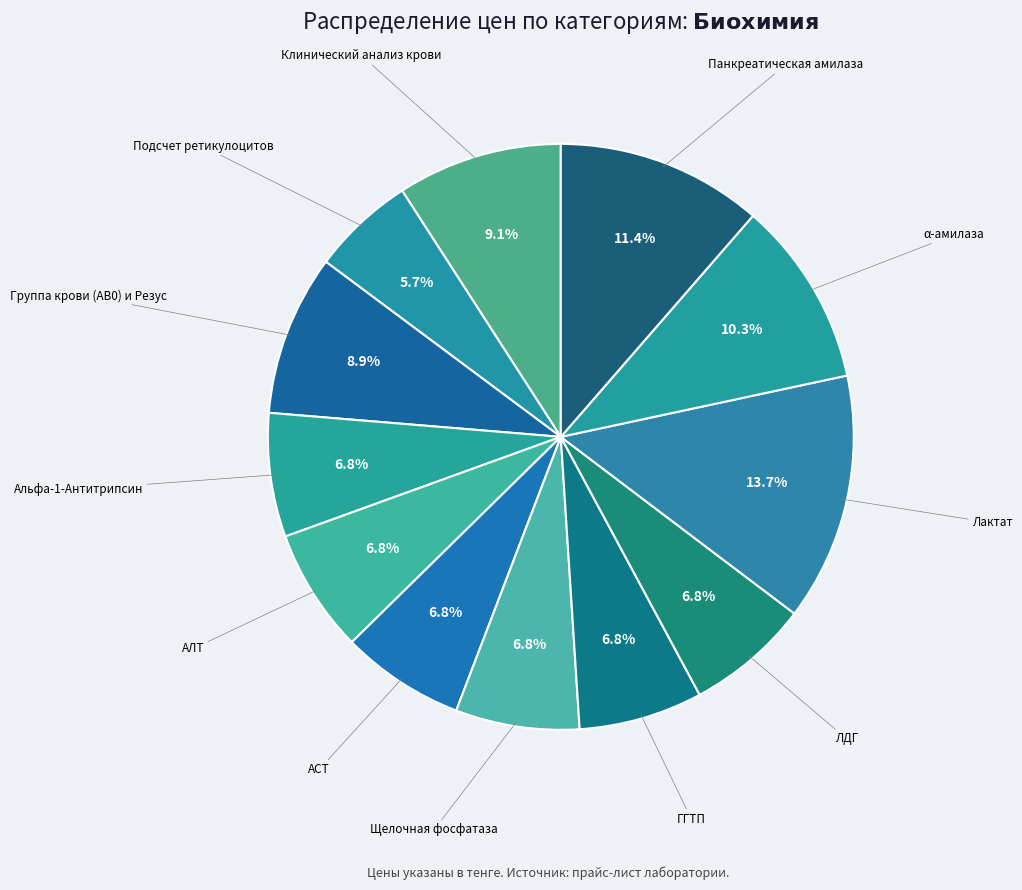

How many slices are in this pie chart?

12